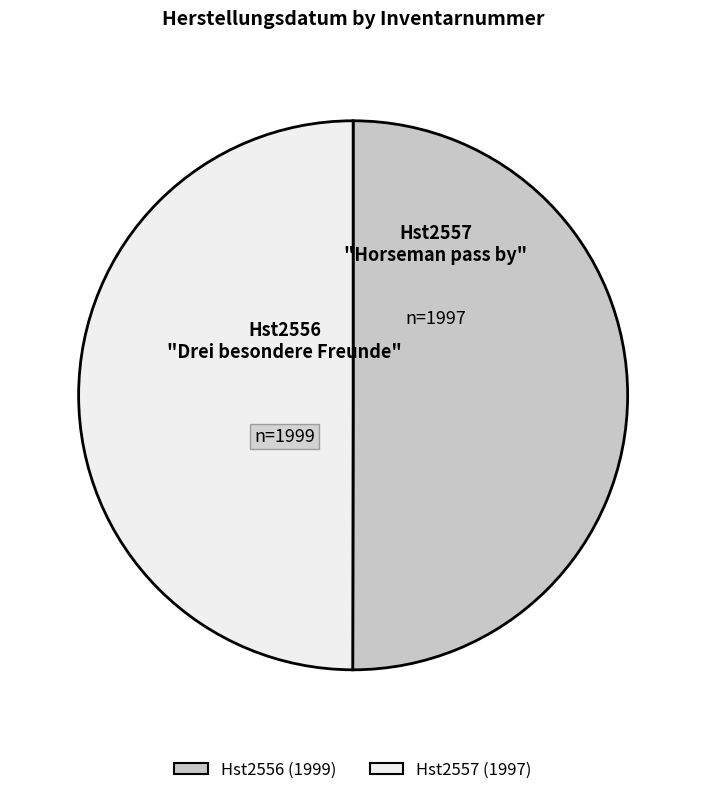

Approximately how many times larger is the value at Hst2556 compared to Hst2557?

1.0